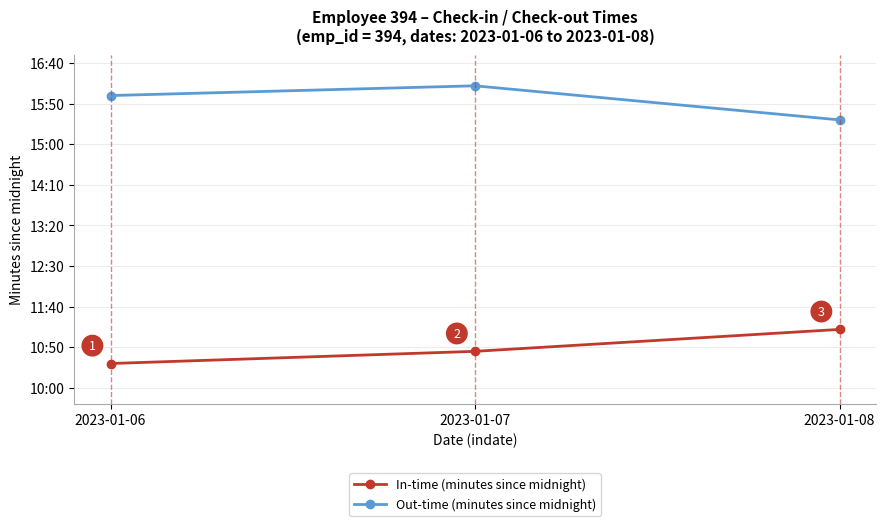

What is the sum of all In-time (minutes since midnight) values?

1947